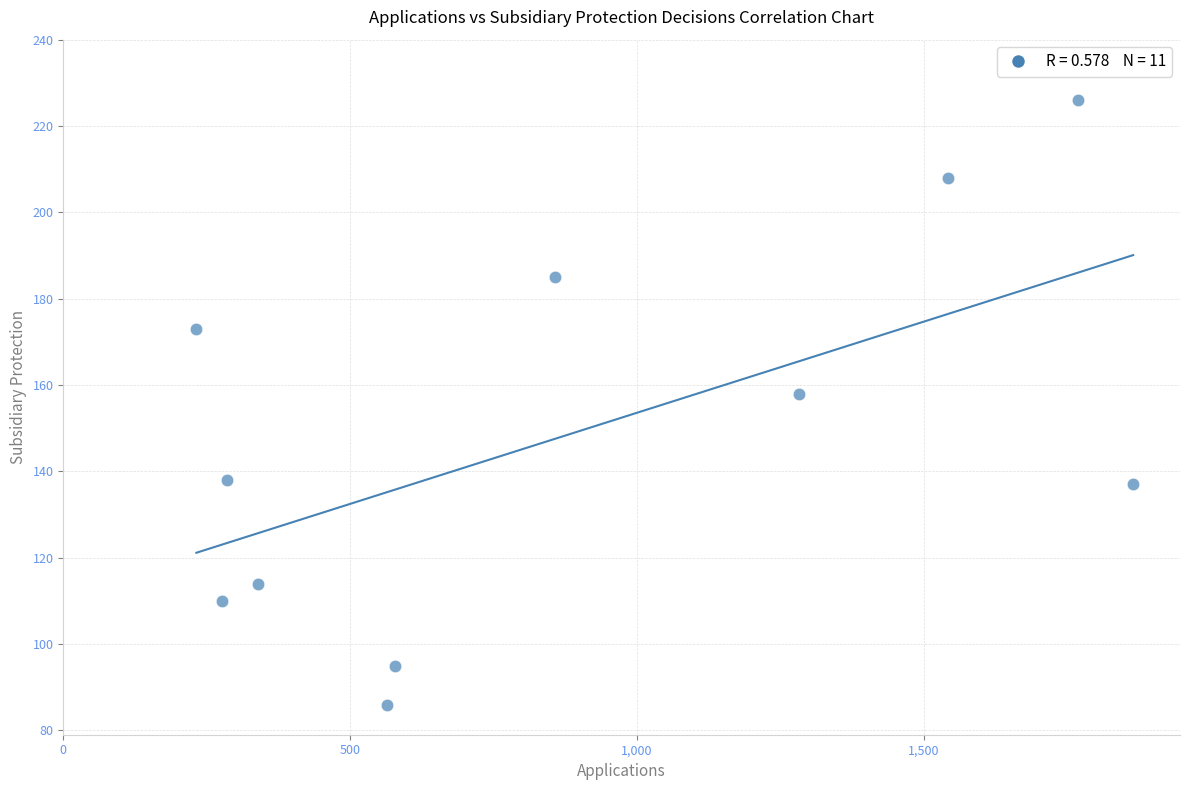

What Y value in the scatter plot is closest to 156?

158